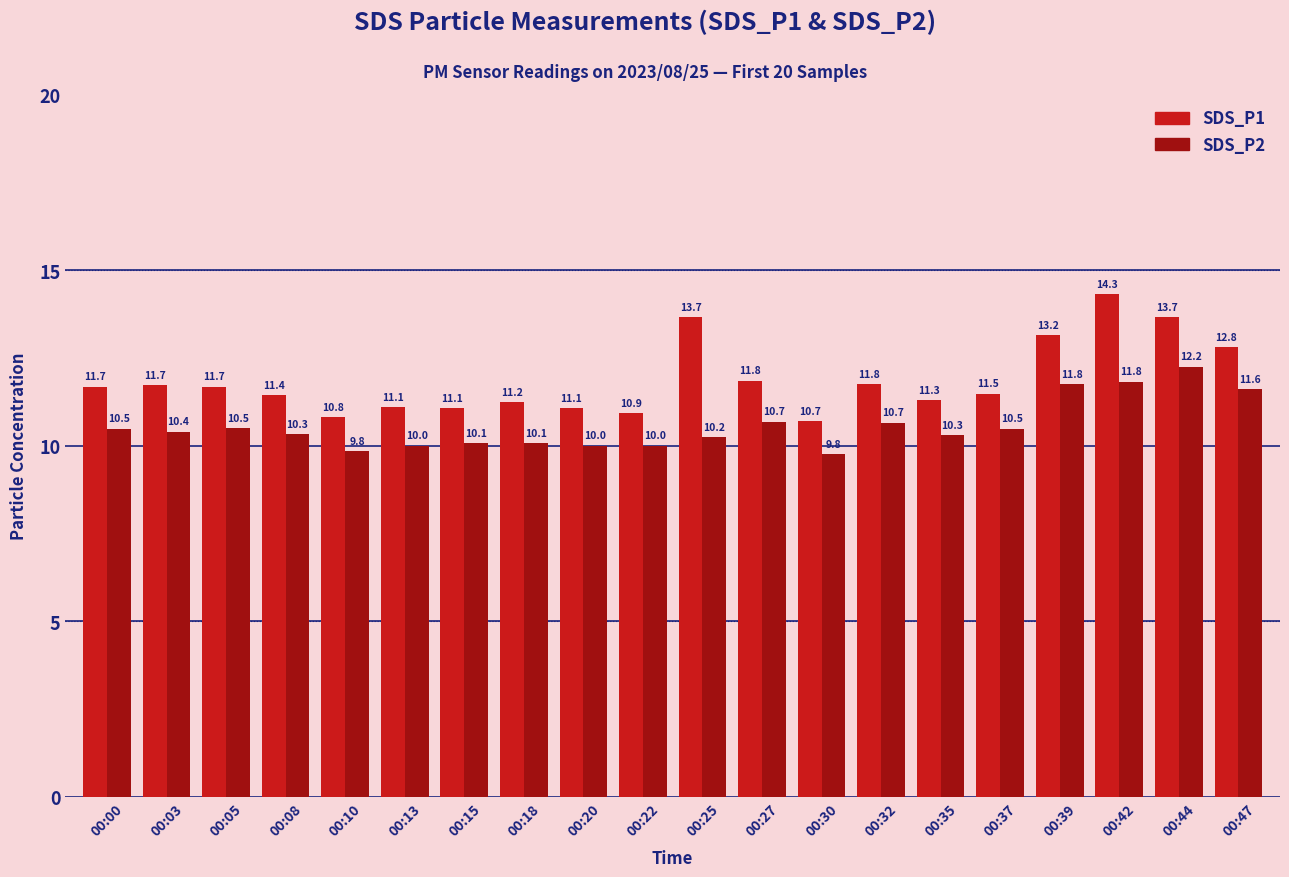

What is the value of the SDS_P1 bar at the 8th from the left?

11.2